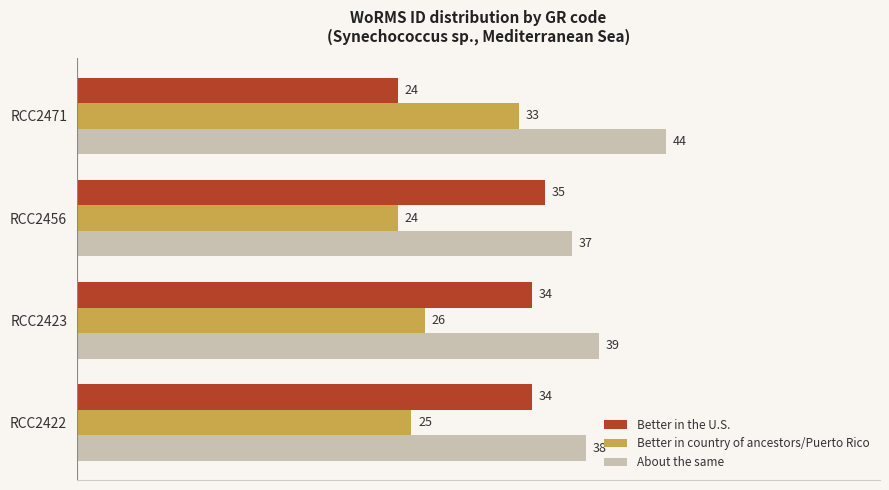

At how many categories does at least one series exceed 24?

4